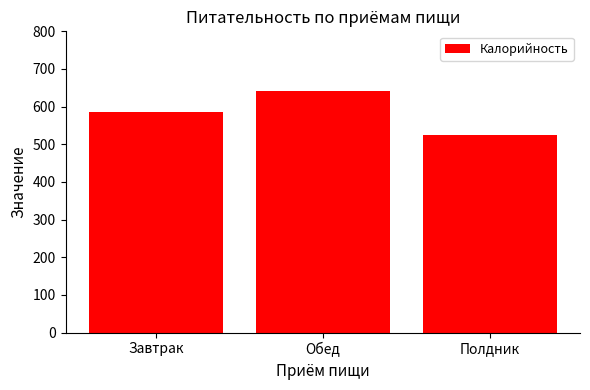

What is the difference between the second highest and minimum values?

59.0